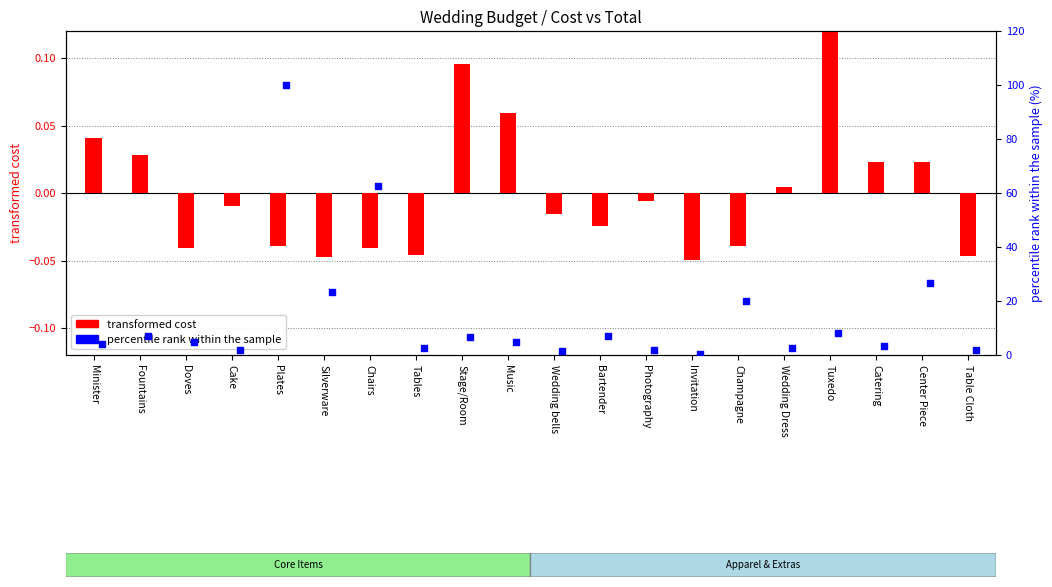

Which series has the largest Y range (max minus min)?

percentile rank within the sample